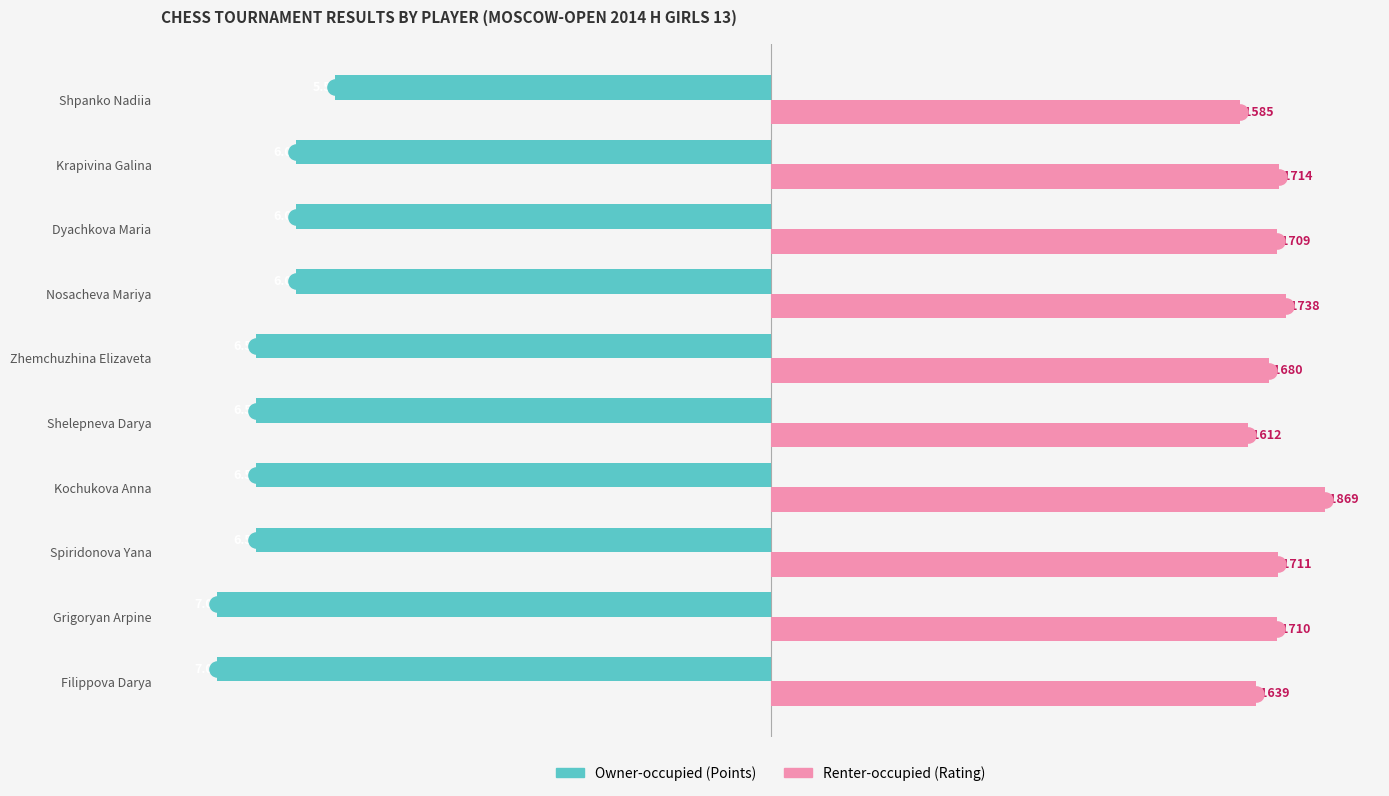

Which series contains the lowest Y value?

Owner-occupied (Points)